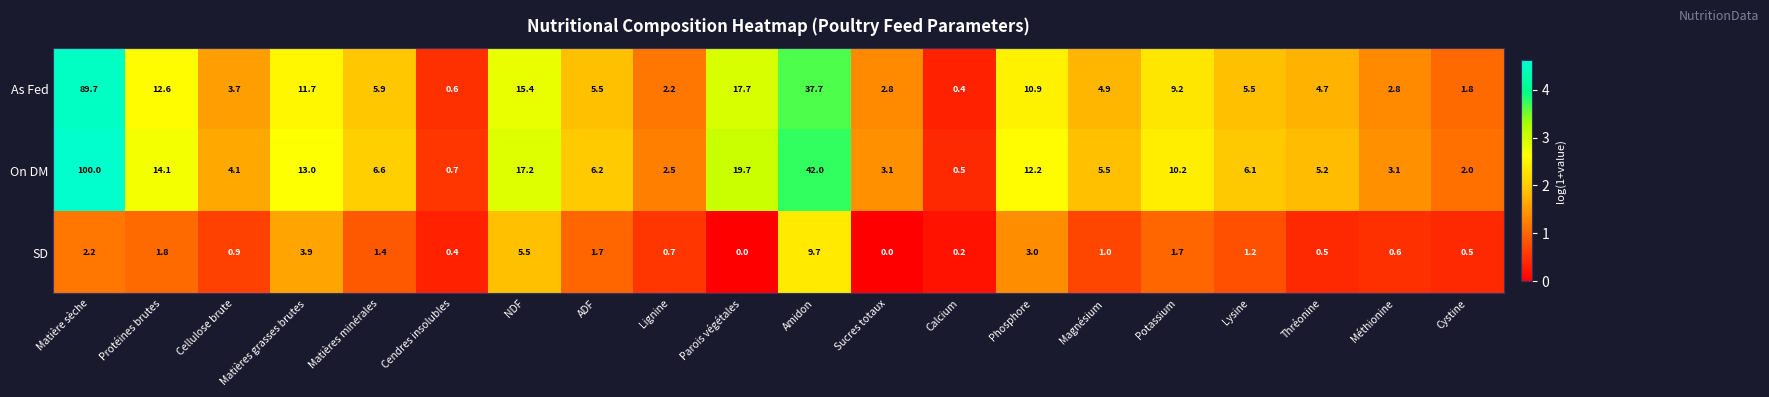

Rank the series at Cendres insolubles from lowest to highest value.

SD, As Fed, On DM